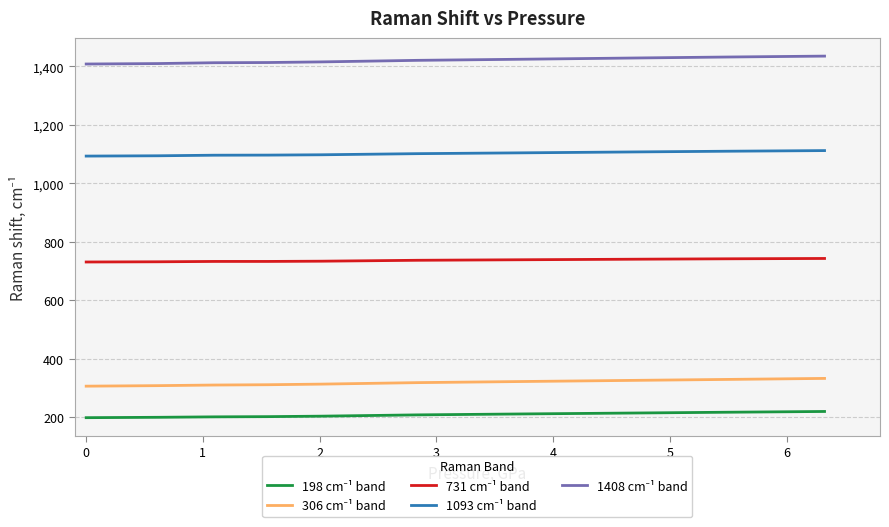

What is the greatest value displayed?

1435.5